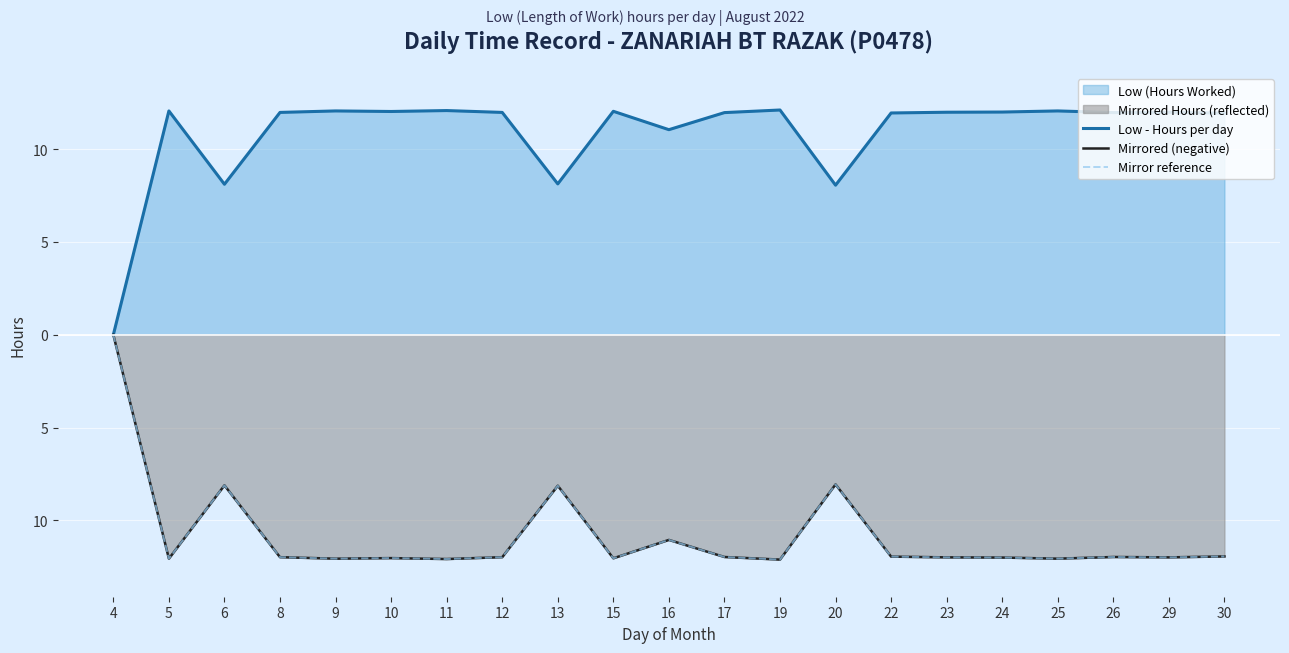

Which series has the widest spread of values?

Low - Hours per day